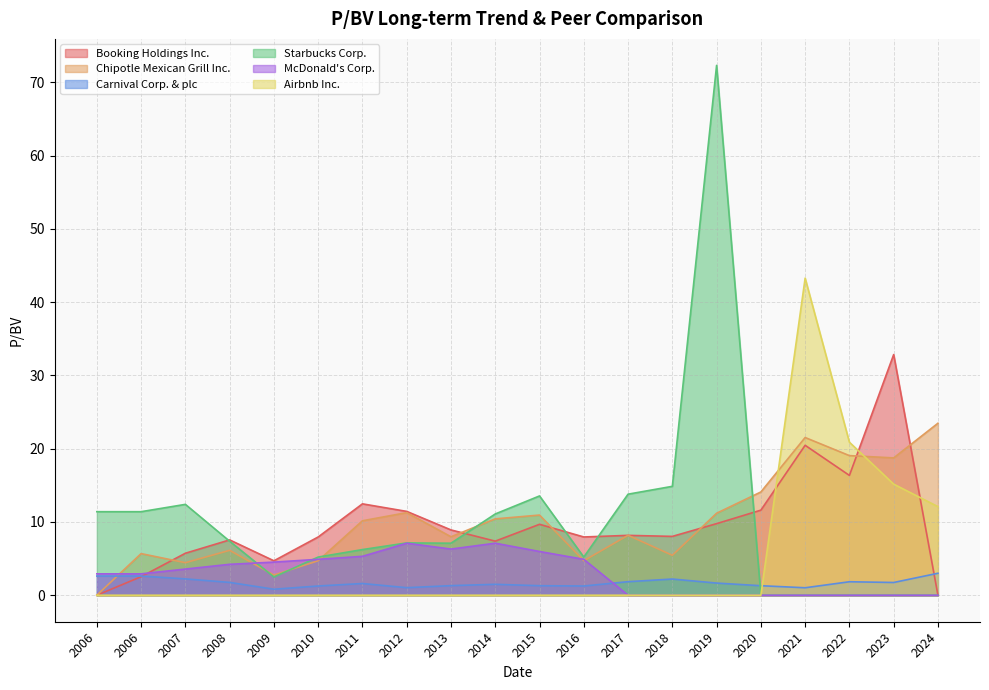

List the labels in order of McDonald's Corp. value, smallest first.

2017, 2018, 2019, 2020, 2021, 2022, 2023, 2024, 2006, 2006, 2007, 2008, 2009, 2010, 2016, 2011, 2015, 2013, 2012, 2014